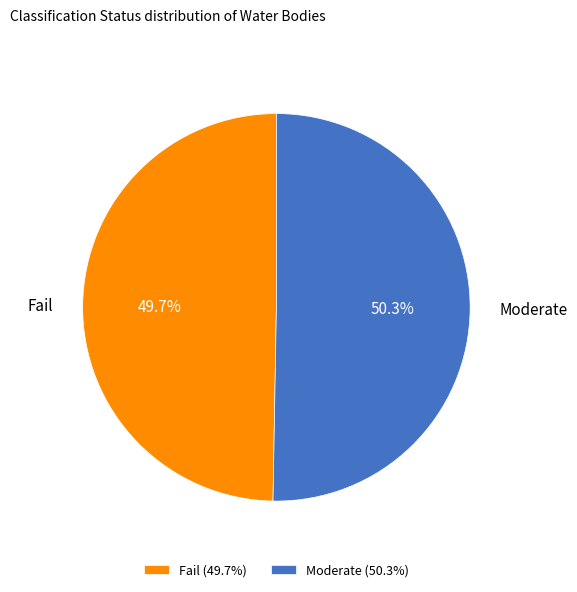

Between Fail (49.7%) and Moderate (50.3%), which is larger?

Moderate (50.3%)